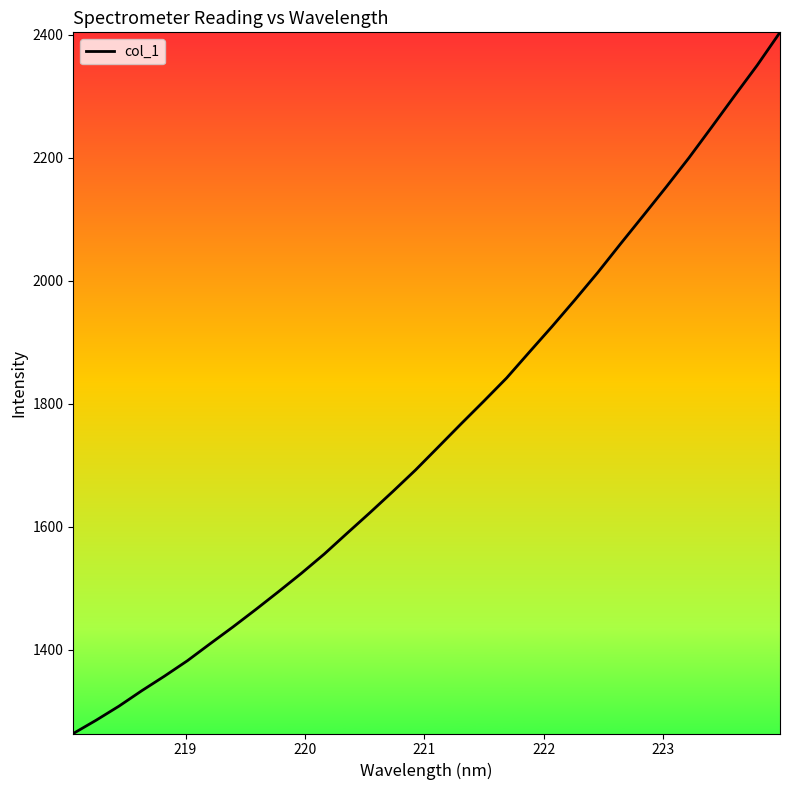

What is the minimum value shown in the chart?

1263.5